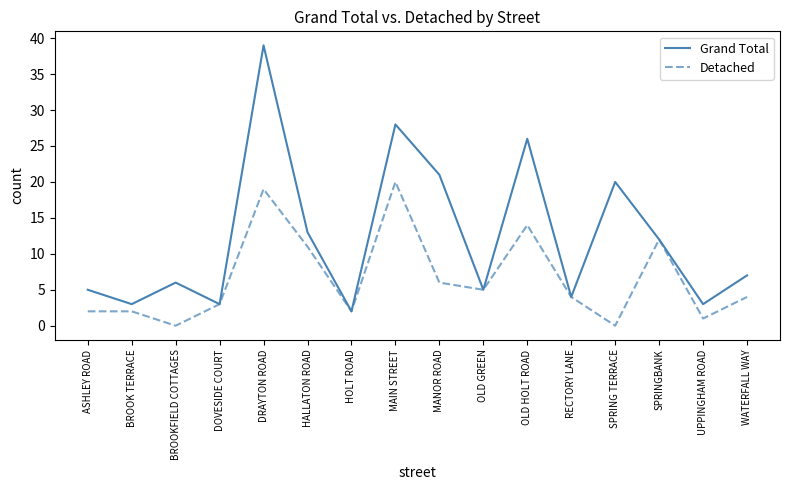

Rank the series by their maximum value, from lowest to highest.

Detached, Grand Total